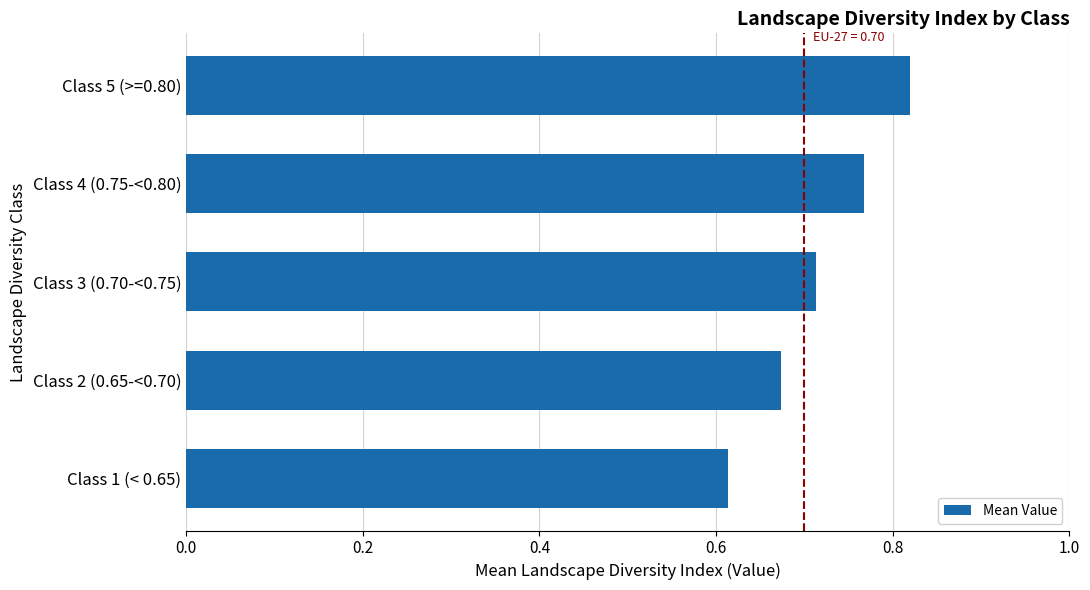

What is the sum of the values at Class 3 (0.70-<0.75) and Class 4 (0.75-<0.80)?

1.5